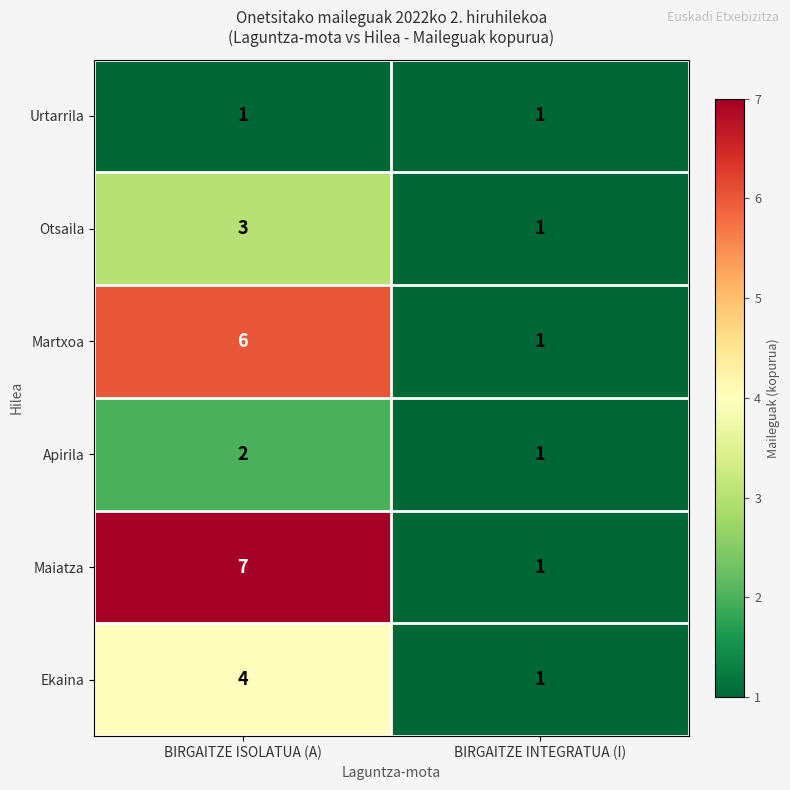

Where is Apirila nearest to the value 1?

BIRGAITZE INTEGRATUA (I)